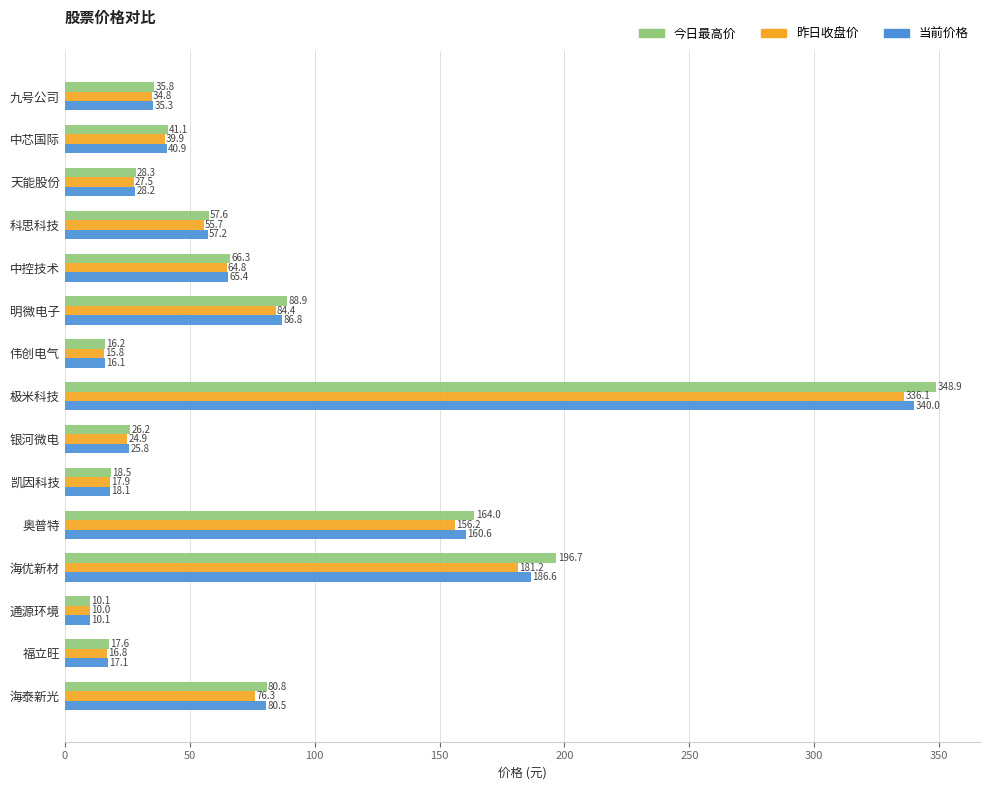

Which series has the largest range (max minus min)?

今日最高价